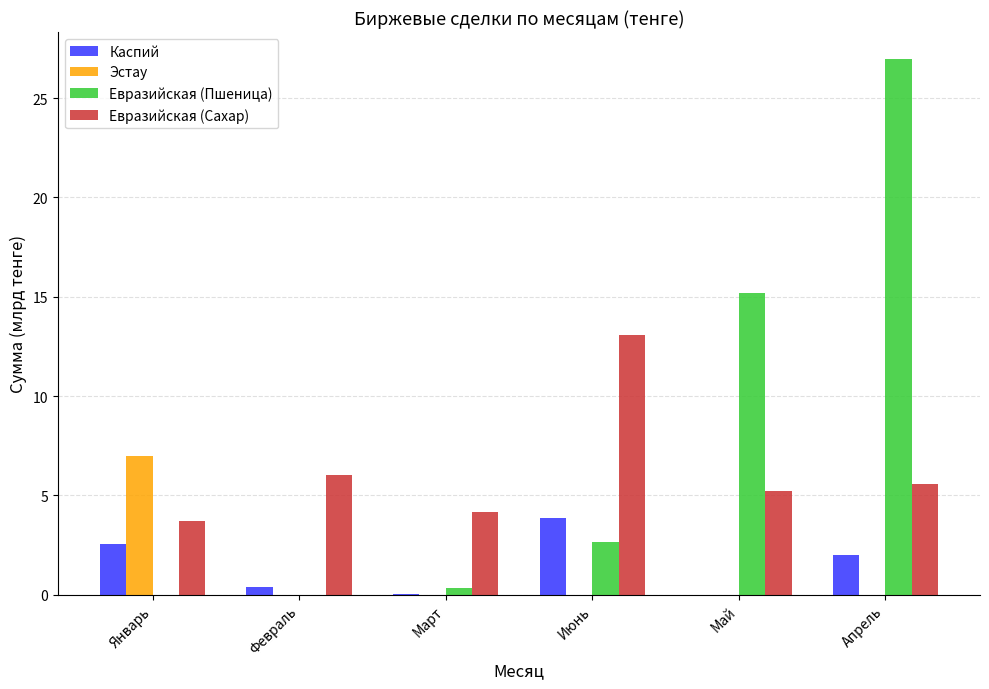

How many distinct data groups are displayed?

4